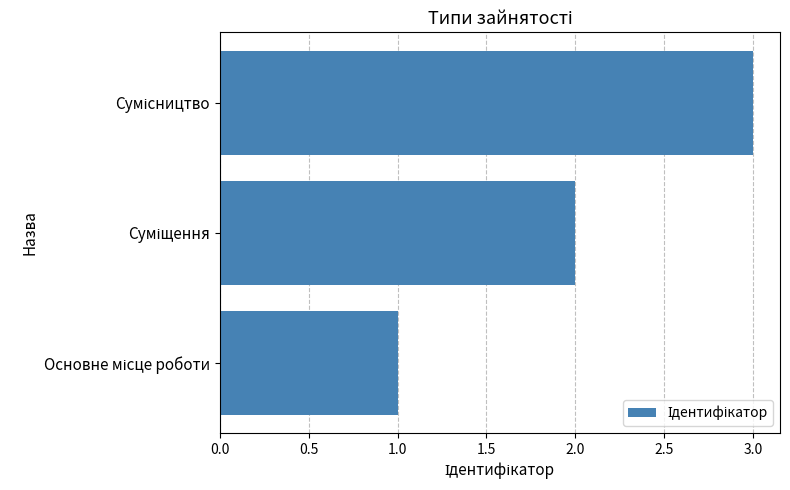

Are the bars horizontal?

Yes